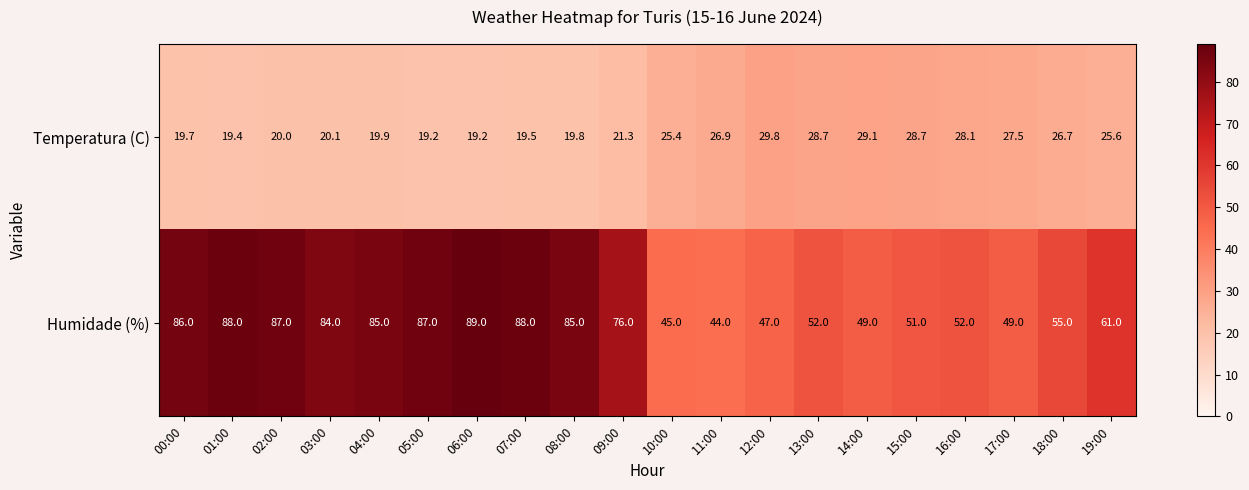

List the series in order of their peak value, lowest first.

Temperatura (C), Humidade (%)